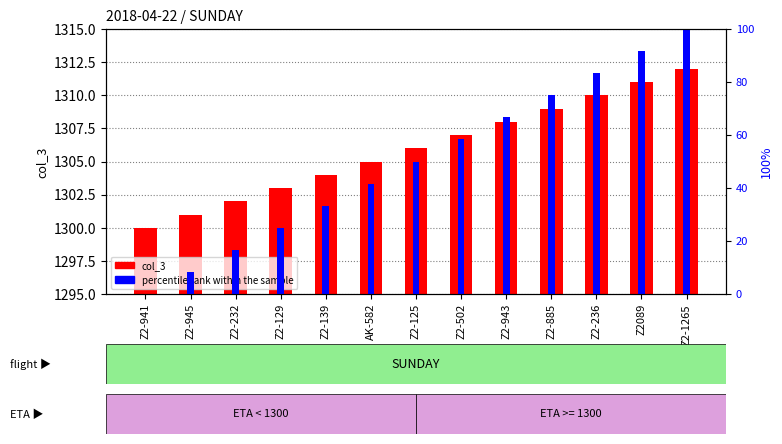

What is the label of the 6th bar from the left?

AK-582